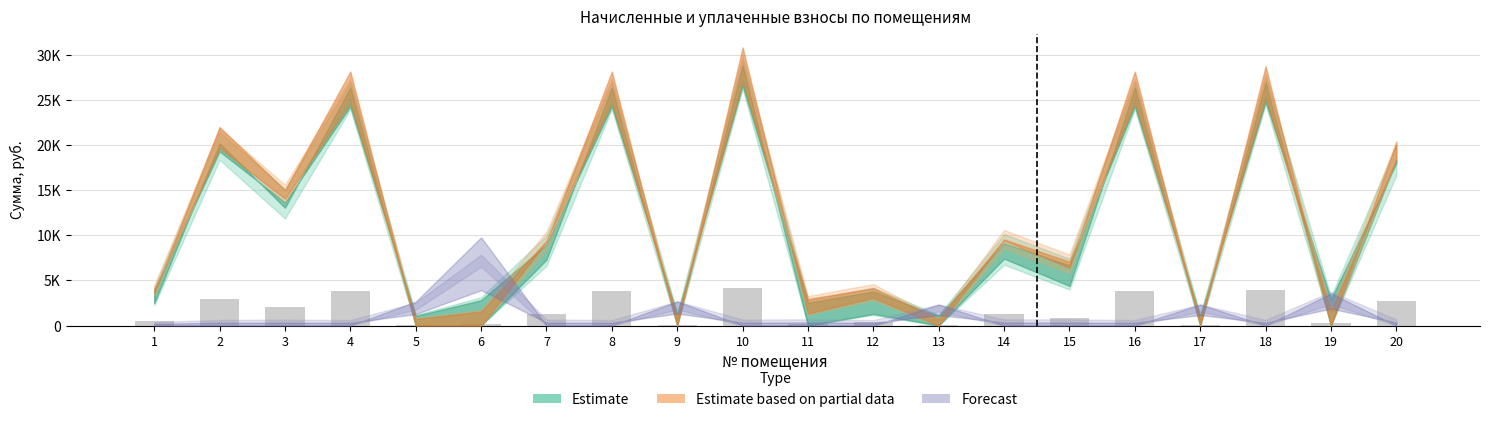

At 15, list the series in order from largest to smallest.

Estimate based on partial data, Estimate, Forecast